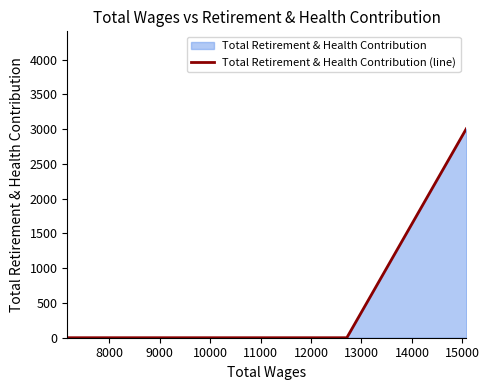

What is the difference between the maximum and minimum values?

3005